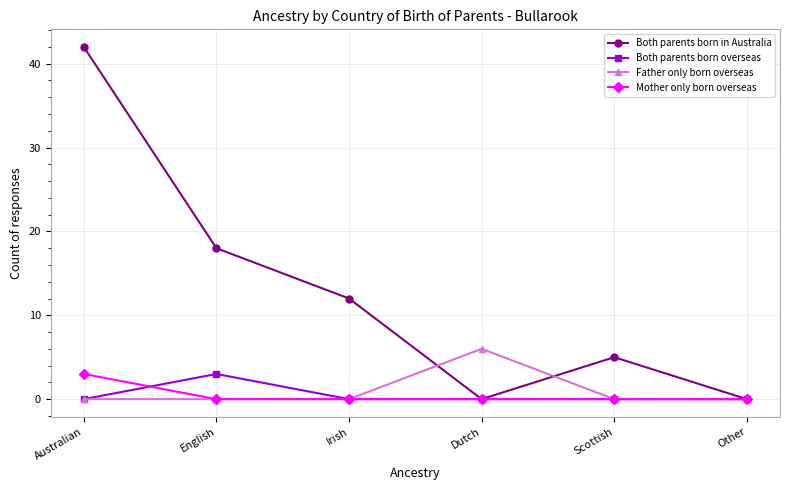

How many series are shown in this chart?

4